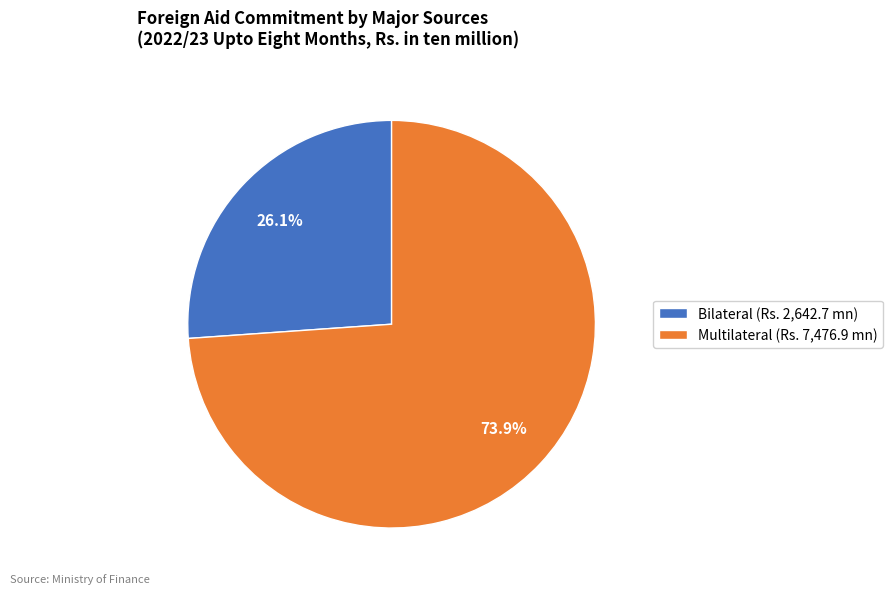

Which has a higher value, Multilateral (Rs. 7,476.9 mn) or Bilateral (Rs. 2,642.7 mn)?

Multilateral (Rs. 7,476.9 mn)